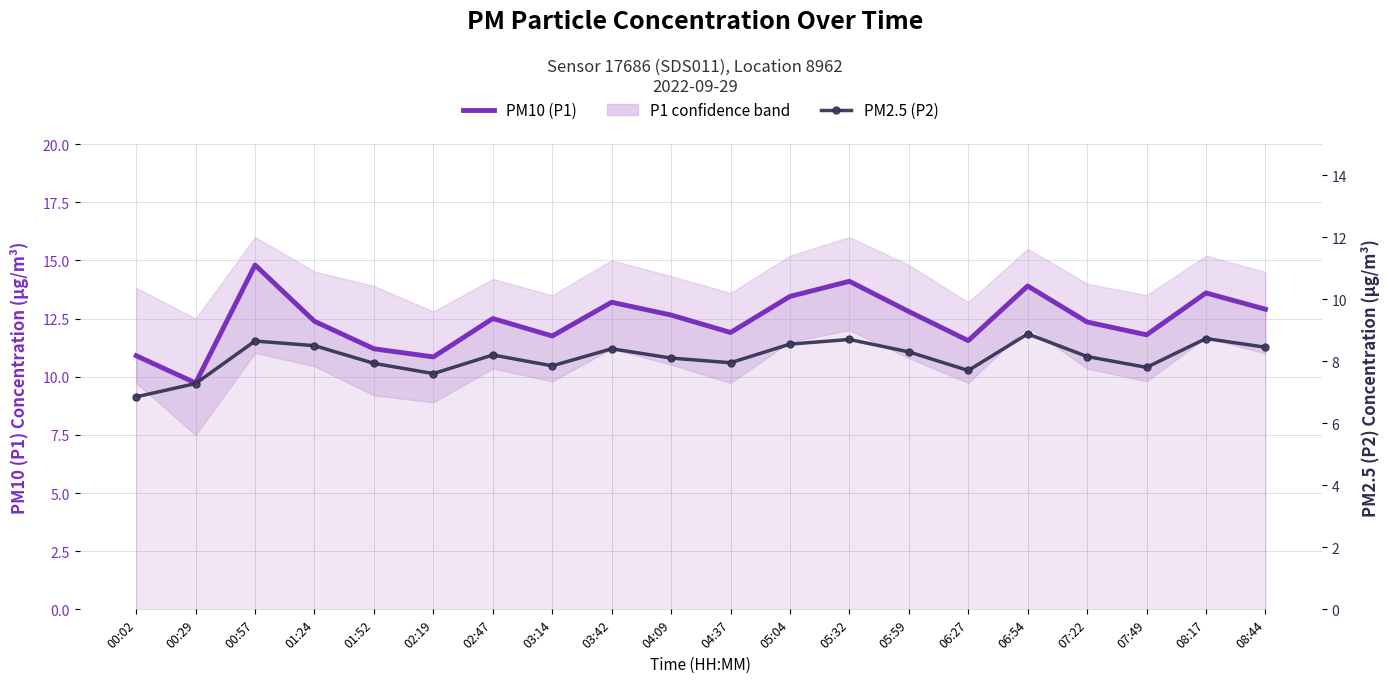

What is the smallest value displayed?

6.8